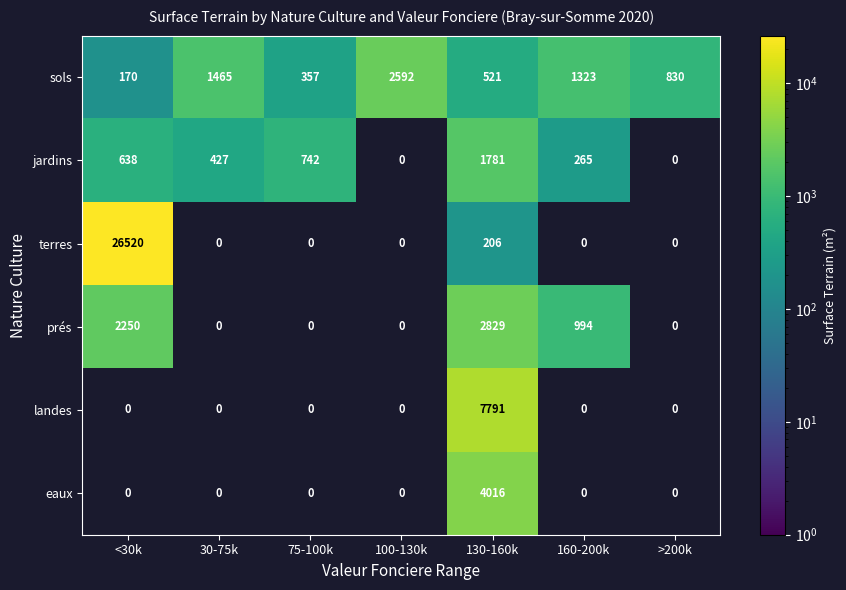

The sols series shows 1323 at 160-200k. True or false?

True